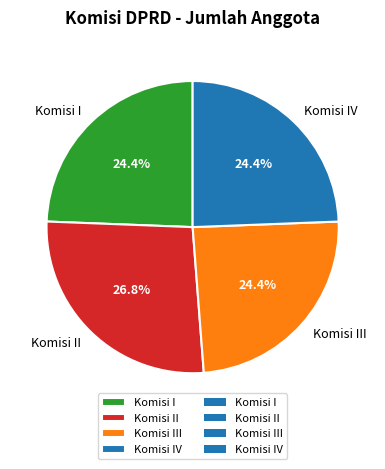

How many slices are in this pie chart?

4